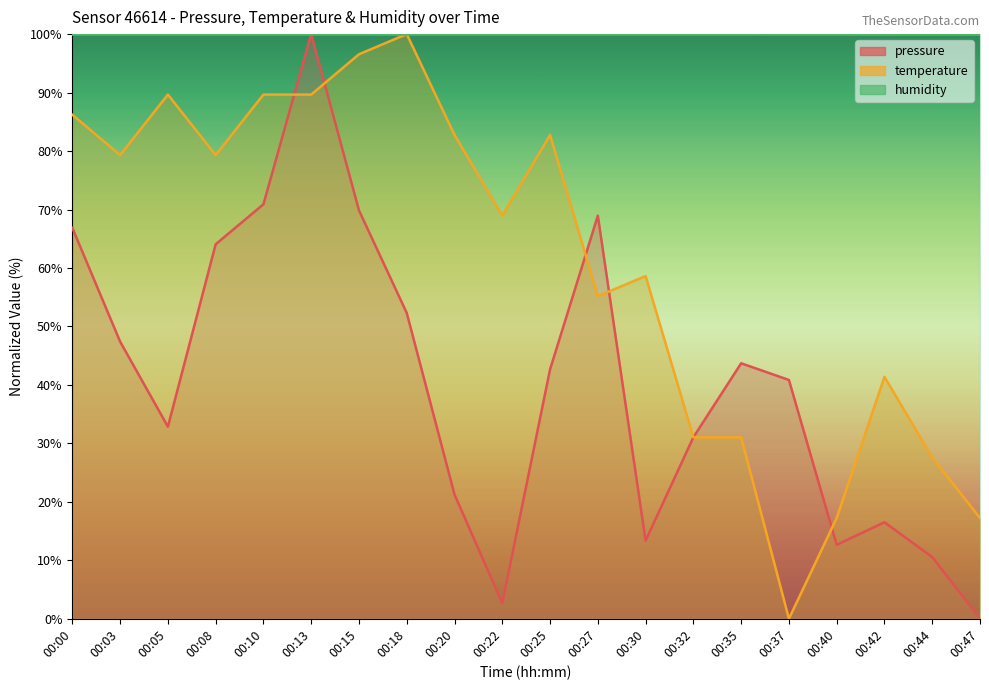

What is the average value of the temperature series?

61.2